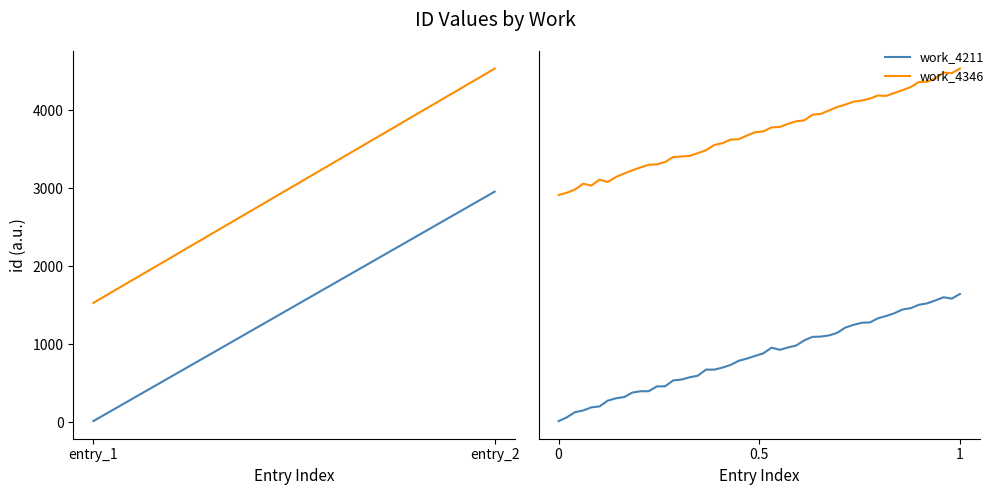

What are all the series names shown in the legend?

work_4211, work_4346